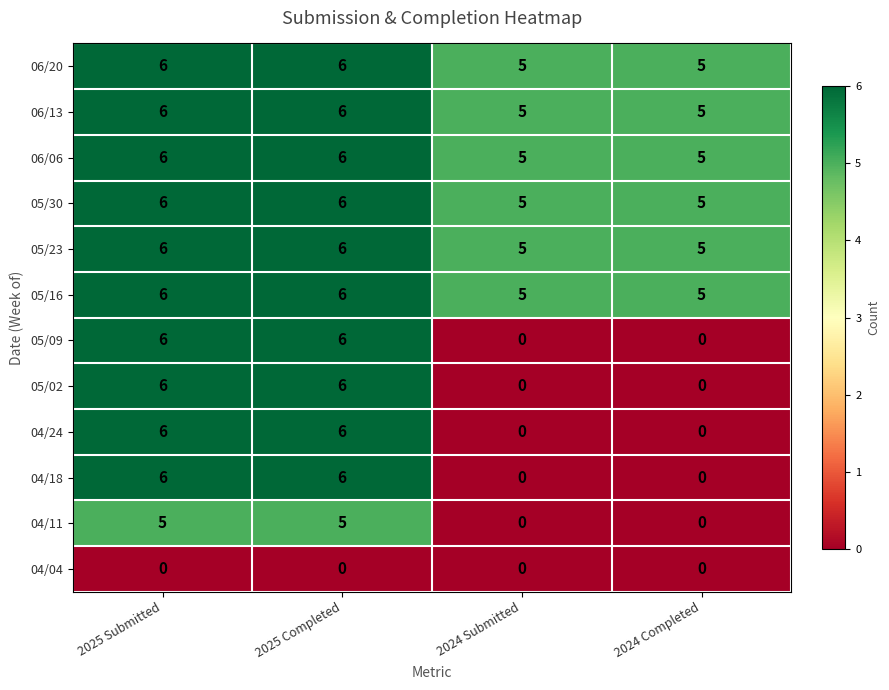

How many distinct data groups are displayed?

12